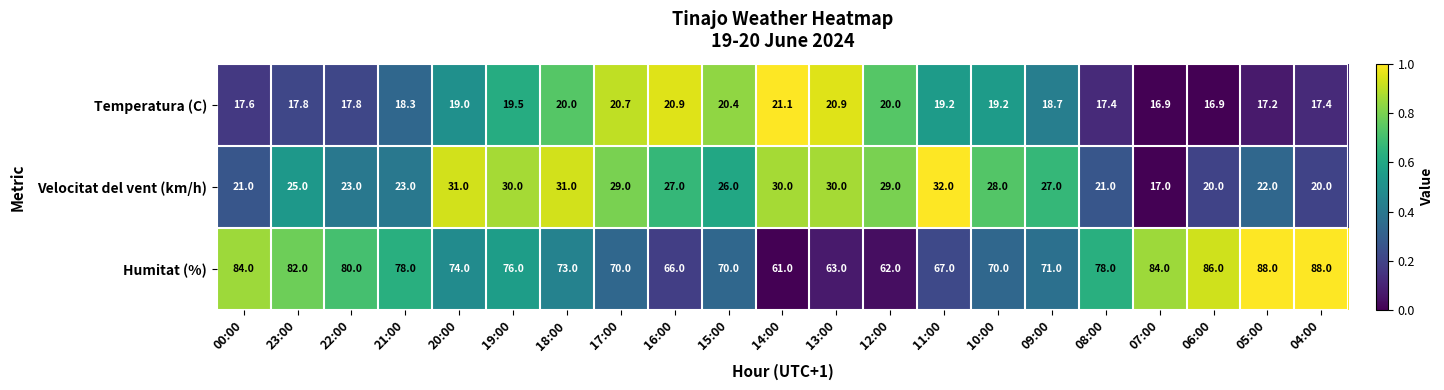

At which category is the sum across all series the highest?

05:00